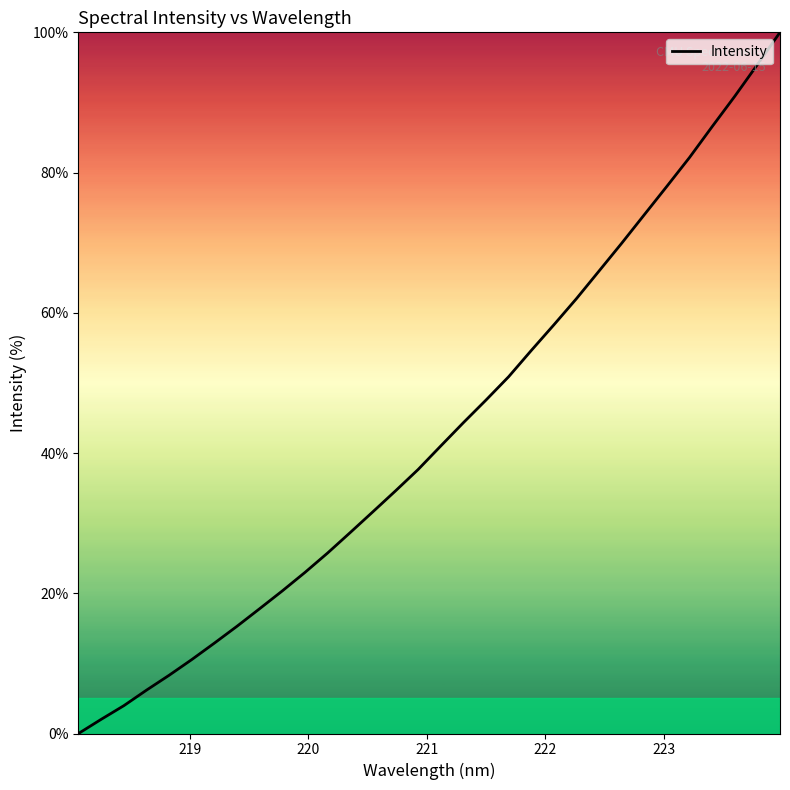

How many lines are shown in the chart?

1